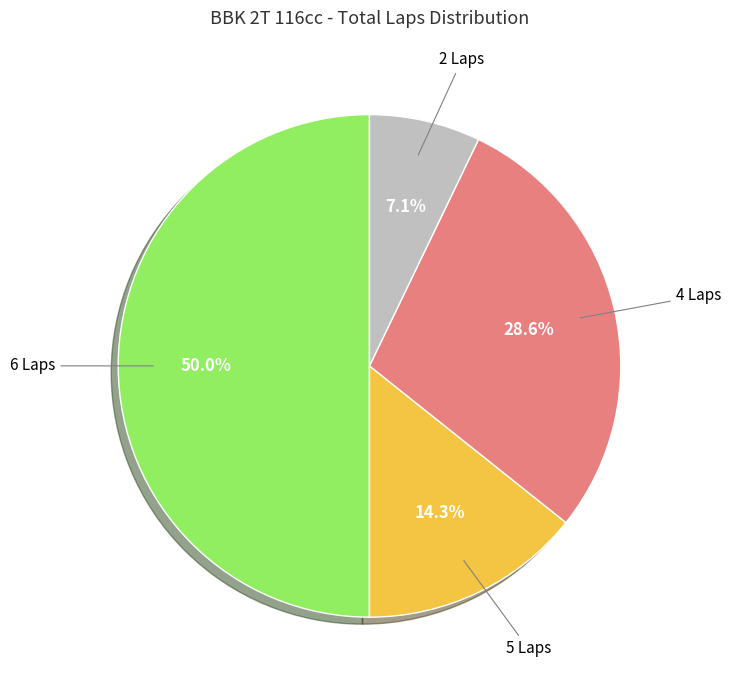

Count the number of slices in the pie.

4